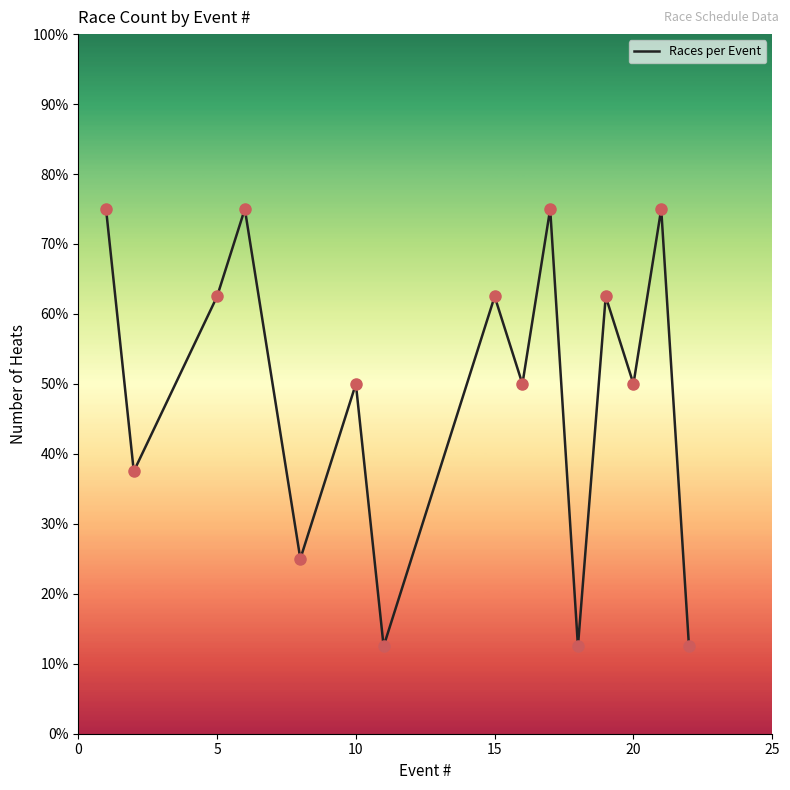

What is the minimum value shown in the chart?

12.5